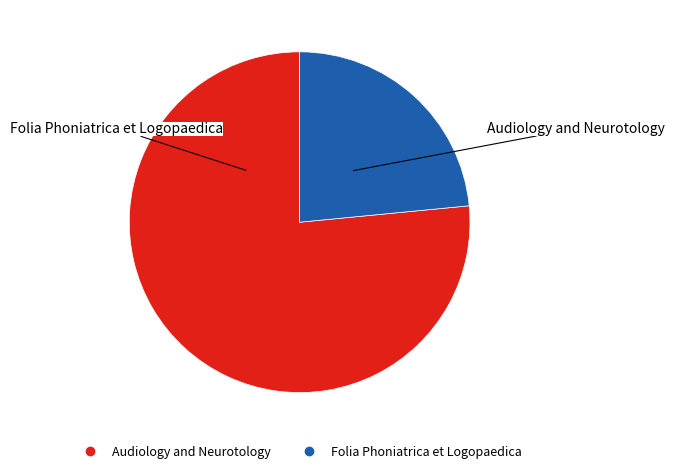

What is the largest slice in the pie chart?

Audiology and Neurotology